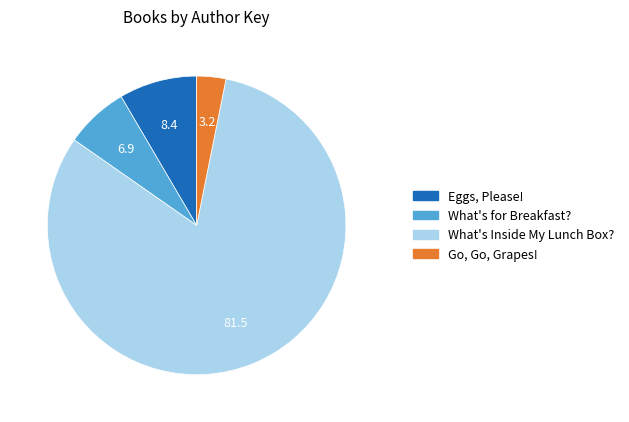

True or false: Eggs, Please! accounts for 8% of the total.

True